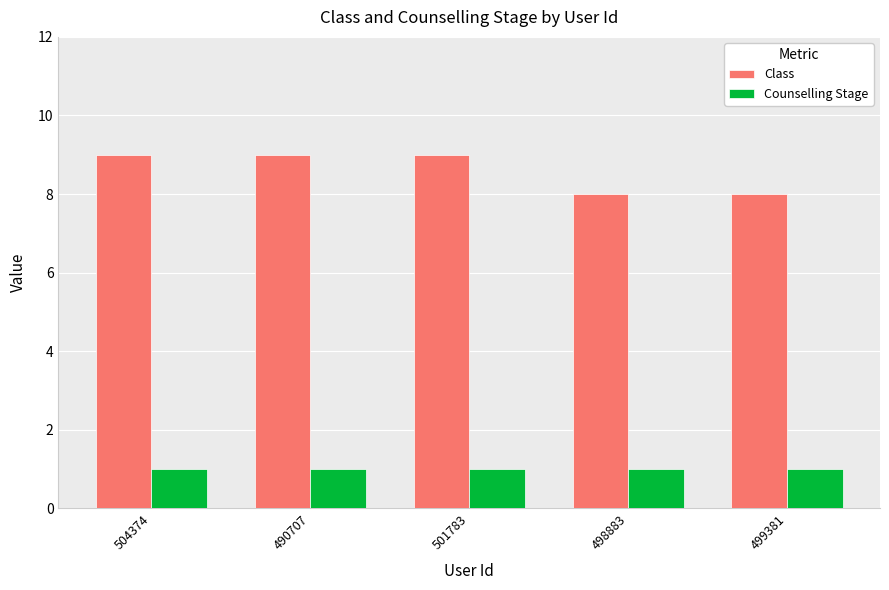

The value of Class at 499381 is 13. True or false?

False